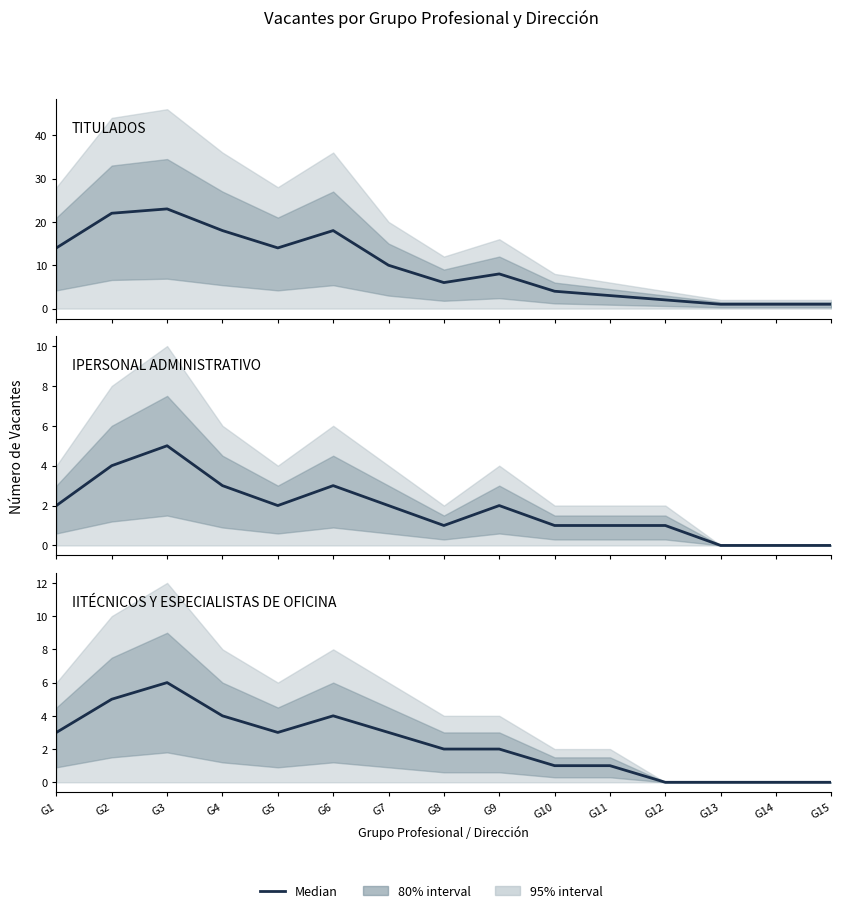

Reading right to left, what are all the values shown in this chart?

I. TITULADOS: G15=1	G14=1	G13=1	G12=2	G11=3	G10=4	G9=8	G8=6	G7=10	G6=18	G5=14	G4=18	G3=23	G2=22	G1=14
II. PERSONAL ADMINISTRATIVO: G15=0	G14=0	G13=0	G12=1	G11=1	G10=1	G9=2	G8=1	G7=2	G6=3	G5=2	G4=3	G3=5	G2=4	G1=2
III. TÉCNICOS Y ESPECIALISTAS DE OFICINA: G15=0	G14=0	G13=0	G12=0	G11=1	G10=1	G9=2	G8=2	G7=3	G6=4	G5=3	G4=4	G3=6	G2=5	G1=3